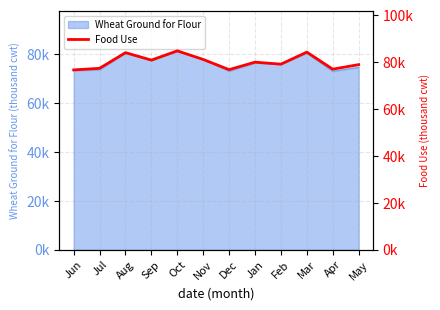

At which label is the value closest to 80800?

Sep